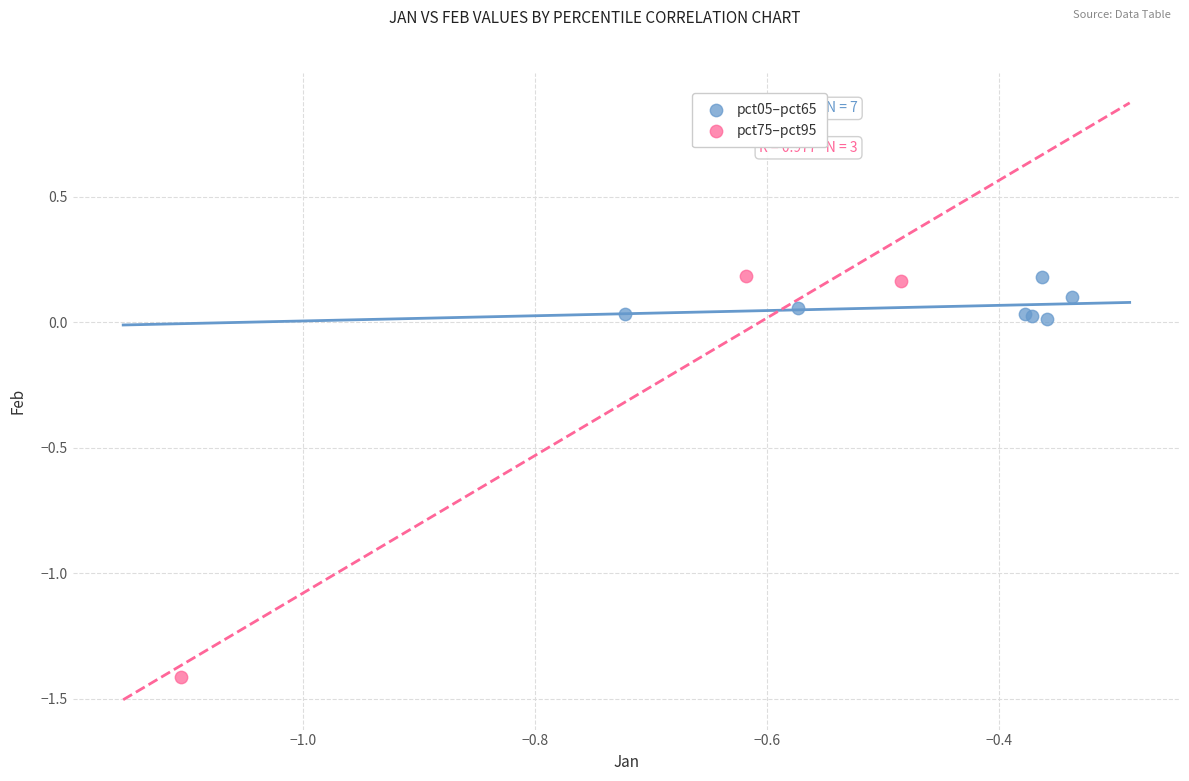

Which series has the largest Y range (max minus min)?

pct75–pct95